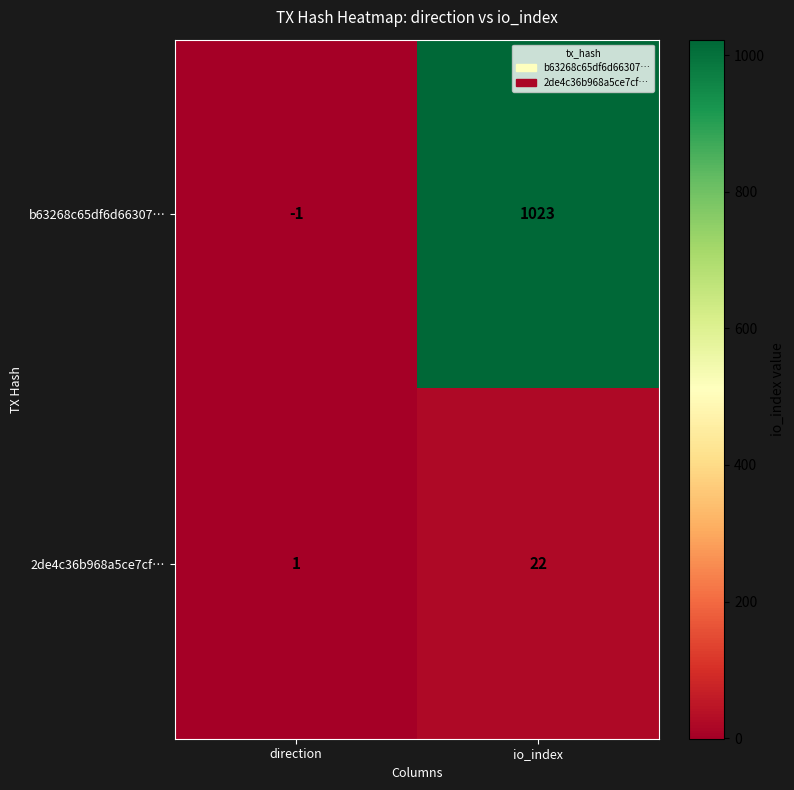

What is the difference between the maximum and minimum values in the b63268c65df6d66307… series?

1024